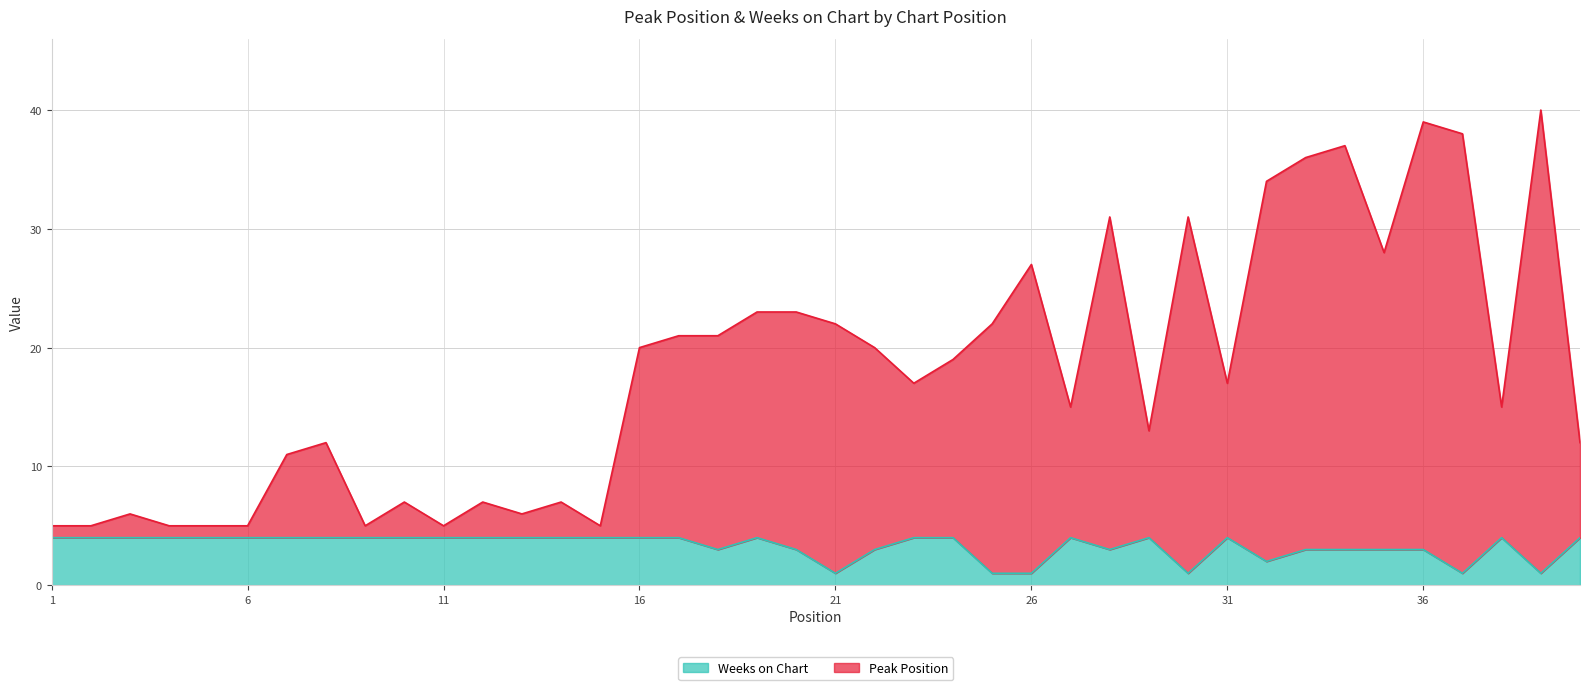

What is the total value across all series at 39?

41